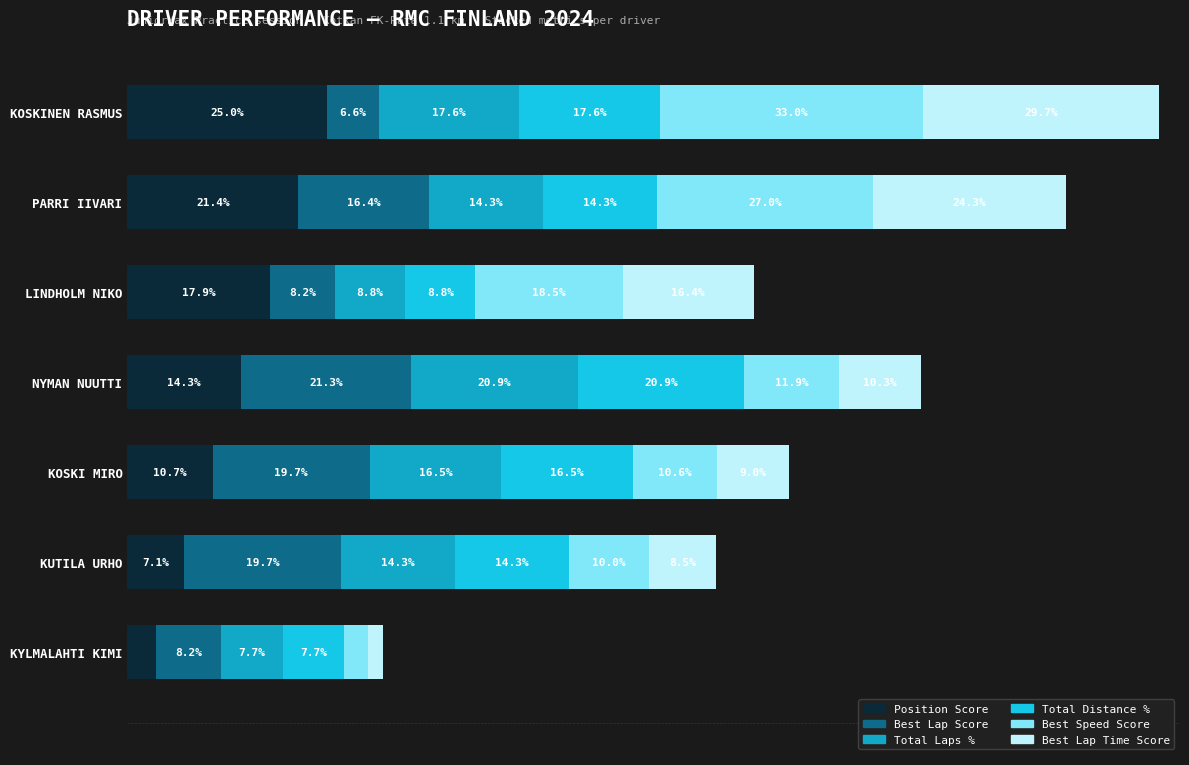

What are all the series names shown in the legend?

Position Score, Best Lap Score, Total Laps %, Total Distance %, Best Speed Score, Best Lap Time Score